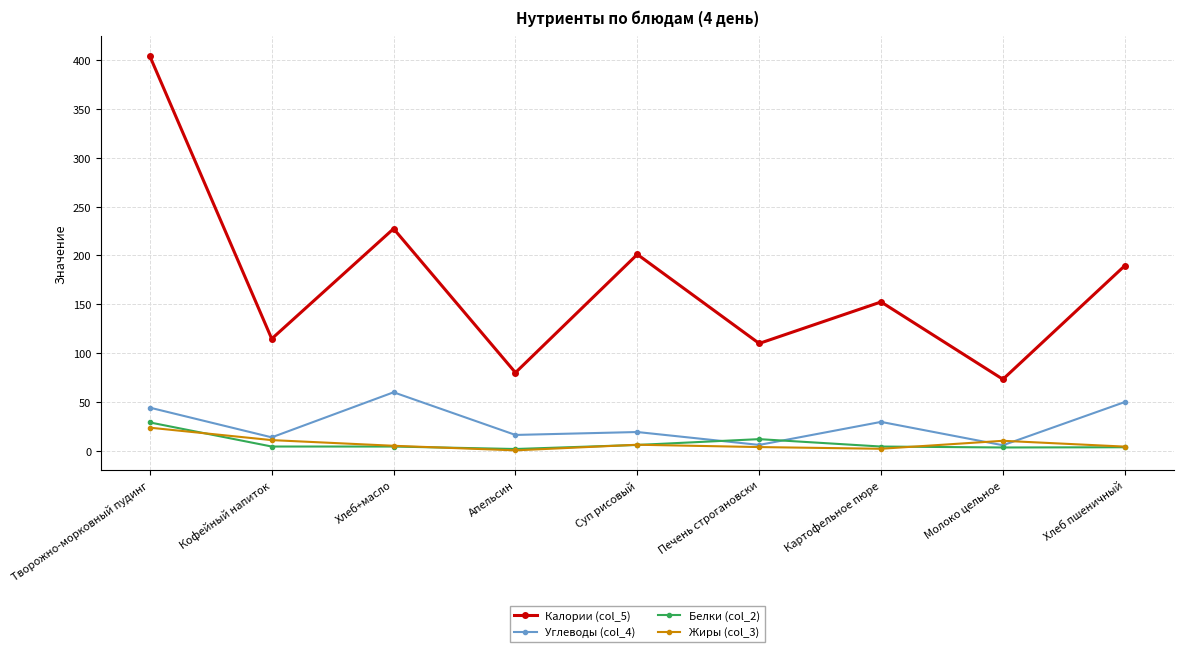

Count the number of data series in this chart.

4